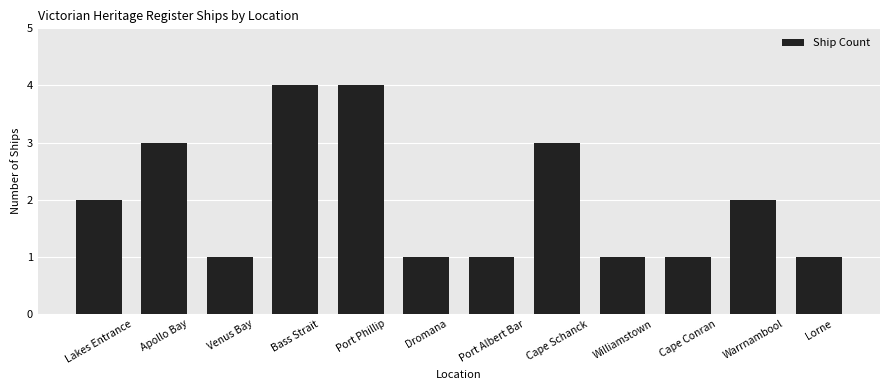

What is the greatest value displayed?

4